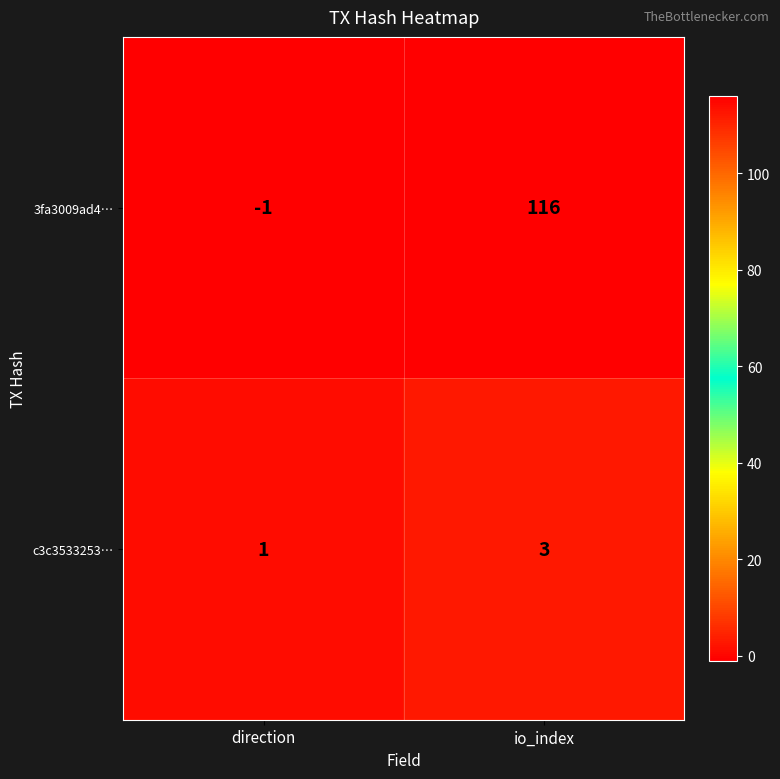

Which series has the widest spread of values?

3fa3009ad4…